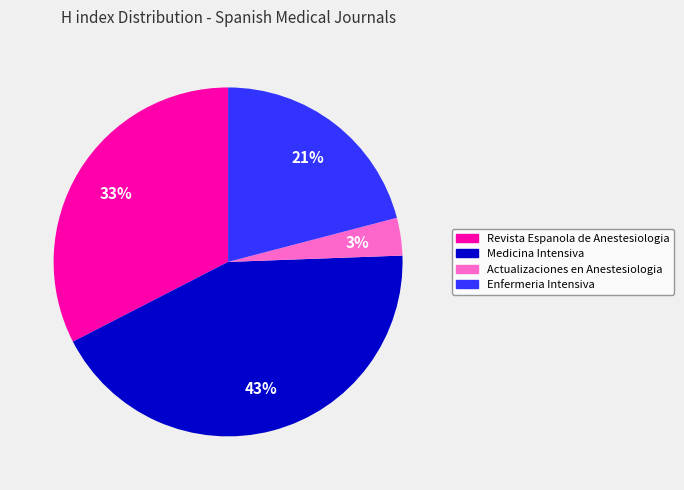

Rank the categories by value from highest to lowest.

Medicina Intensiva, Revista Espanola de Anestesiologia, Enfermeria Intensiva, Actualizaciones en Anestesiologia